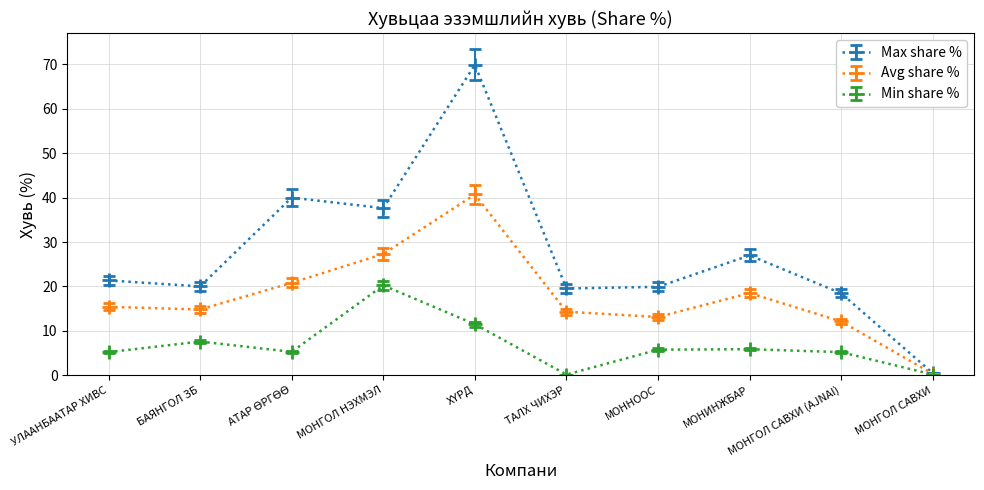

What is the label of the 6th point from the left?

ТАЛХ ЧИХЭР